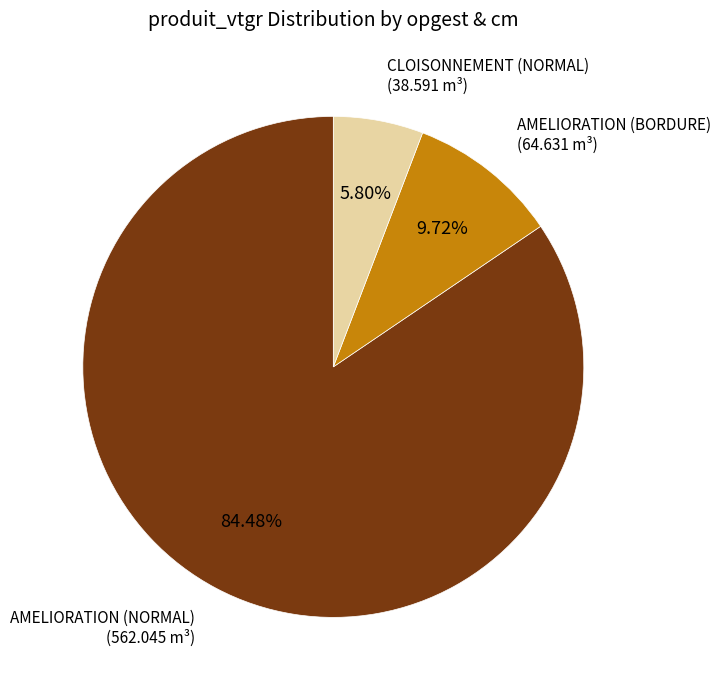

Do AMELIORATION (BORDURE) and AMELIORATION (NORMAL) together represent more than half of the pie?

Yes